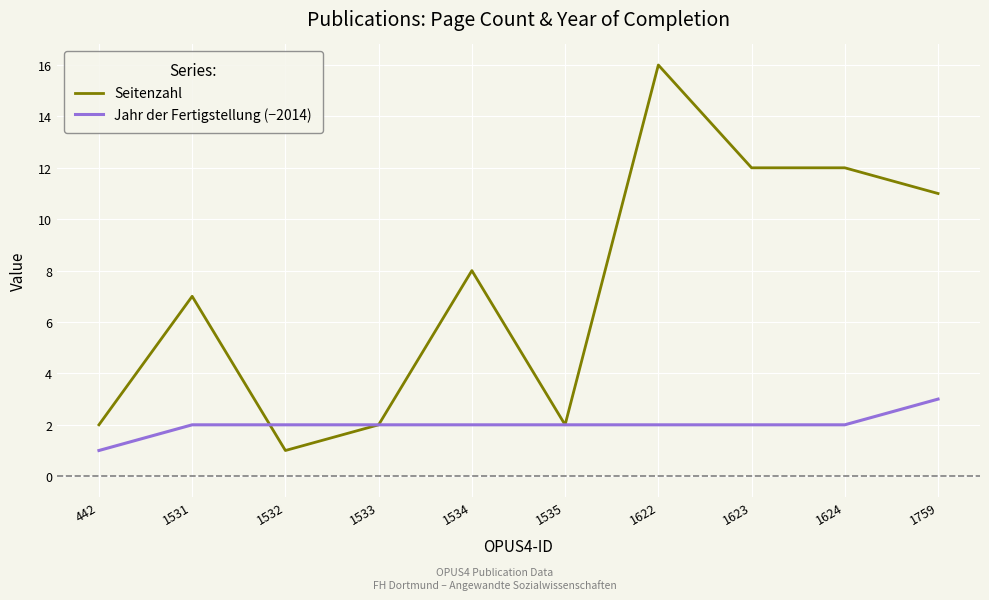

Which series has the largest total across all categories?

Seitenzahl